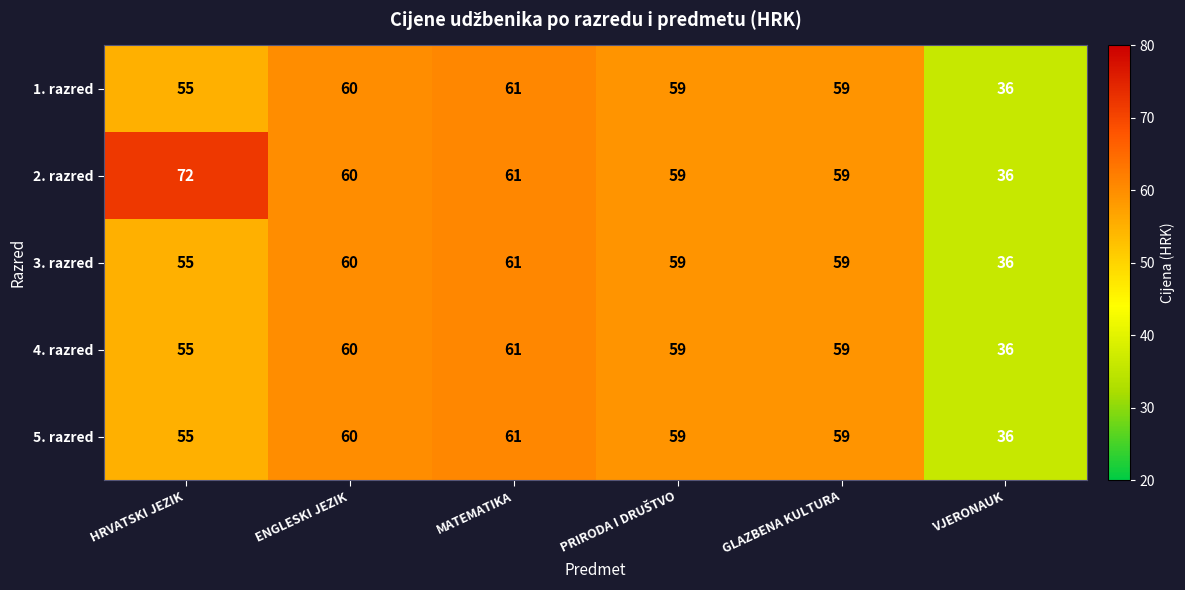

The 4. razred series shows 82 at GLAZBENA KULTURA. True or false?

False